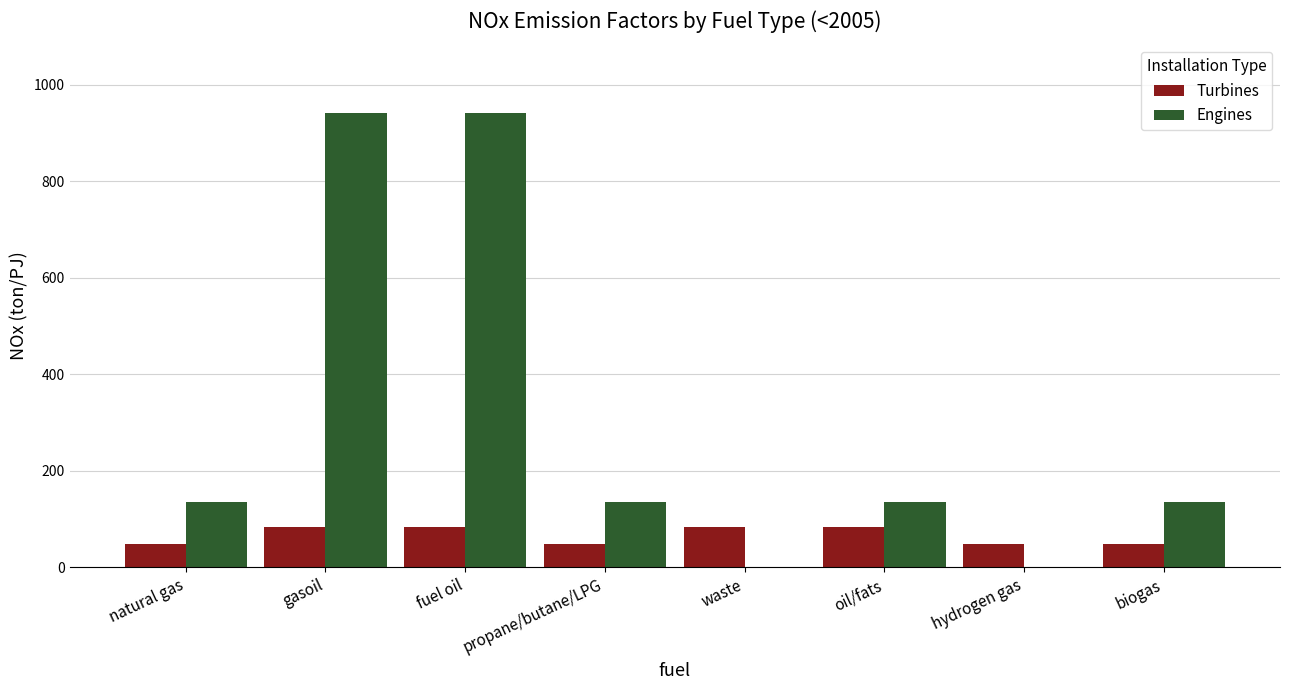

Reading left to right, list all the values displayed in this chart.

Turbines: natural gas=48	gasoil=83	fuel oil=83	propane/butane/LPG=48	waste=83	oil/fats=83	hydrogen gas=48	biogas=48
Engines: natural gas=135	gasoil=942	fuel oil=942	propane/butane/LPG=135	waste=0	oil/fats=135	hydrogen gas=0	biogas=135